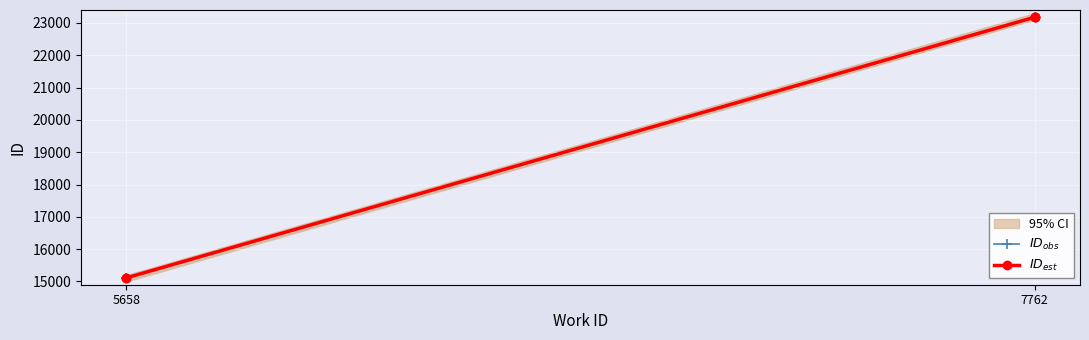

Which series has the largest total across all categories?

$ID_{obs}$